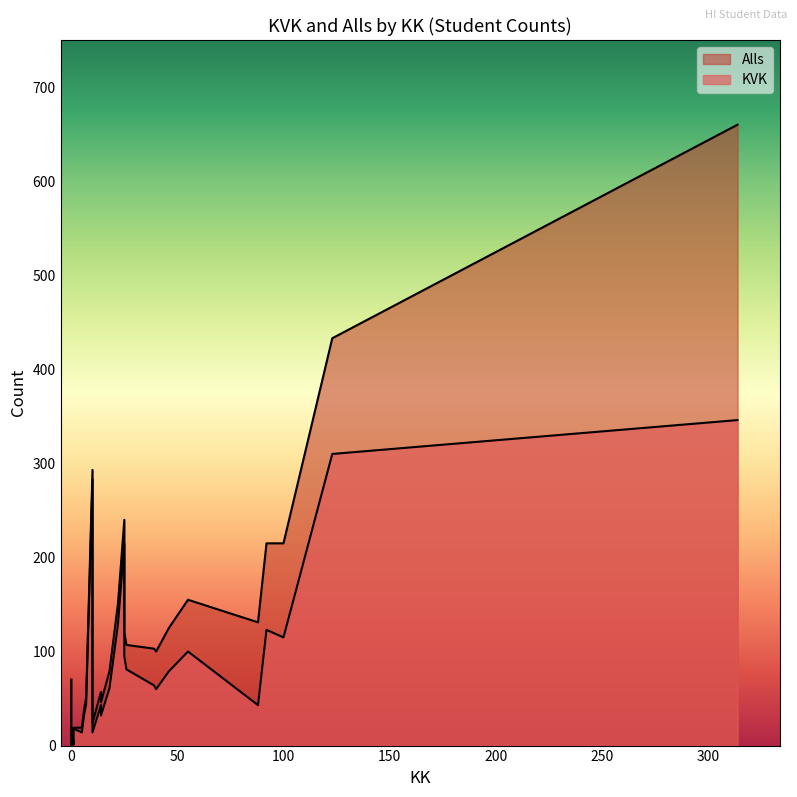

True or false: Alls and KVK cross at least once.

False